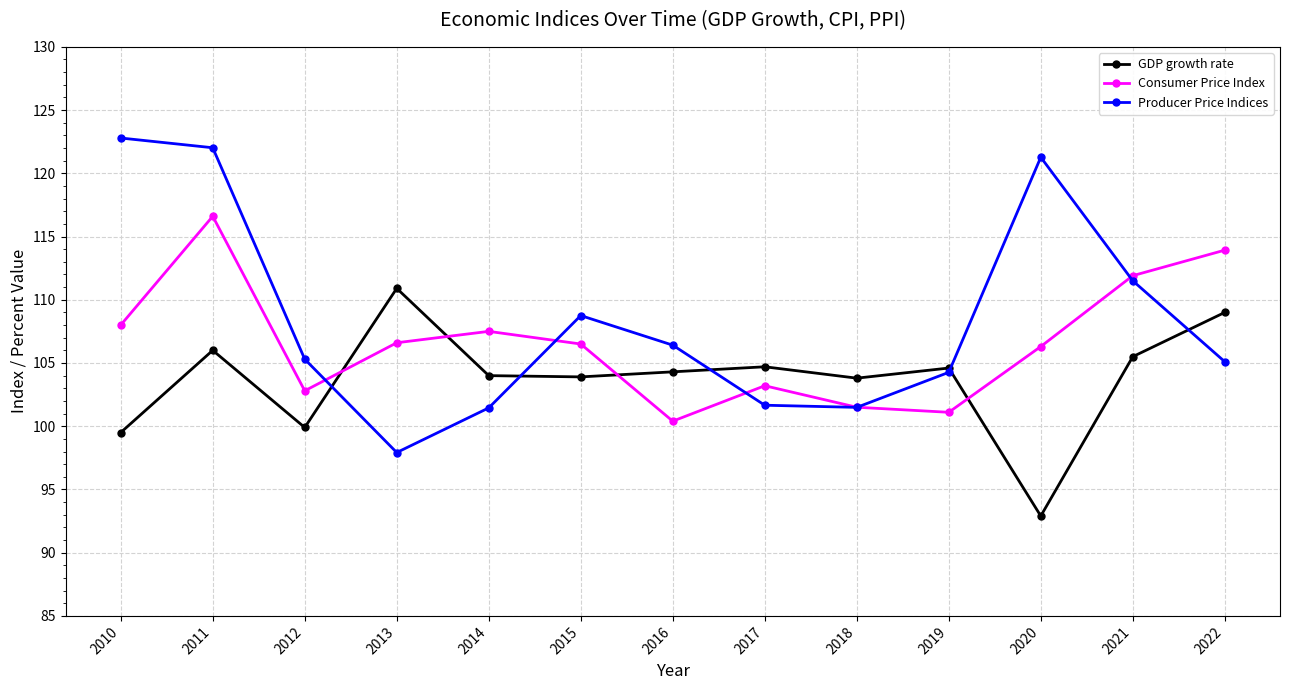

Is the value of Consumer Price Index at 2010 greater than the value of GDP growth rate at 2021?

Yes